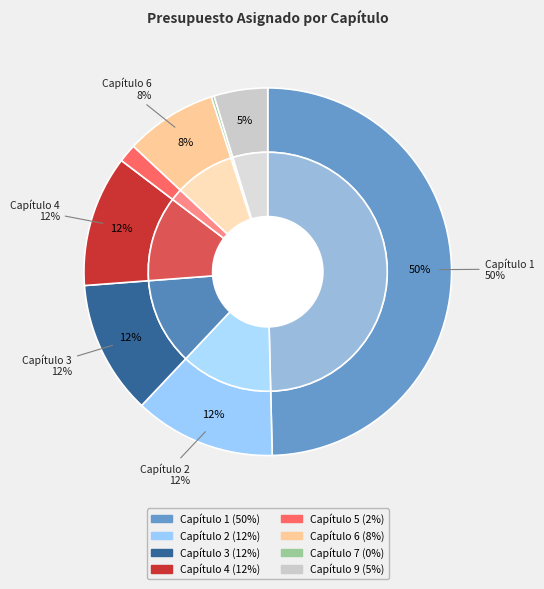

To the nearest percent, what is the difference between the largest and smallest slice percentages?

49%